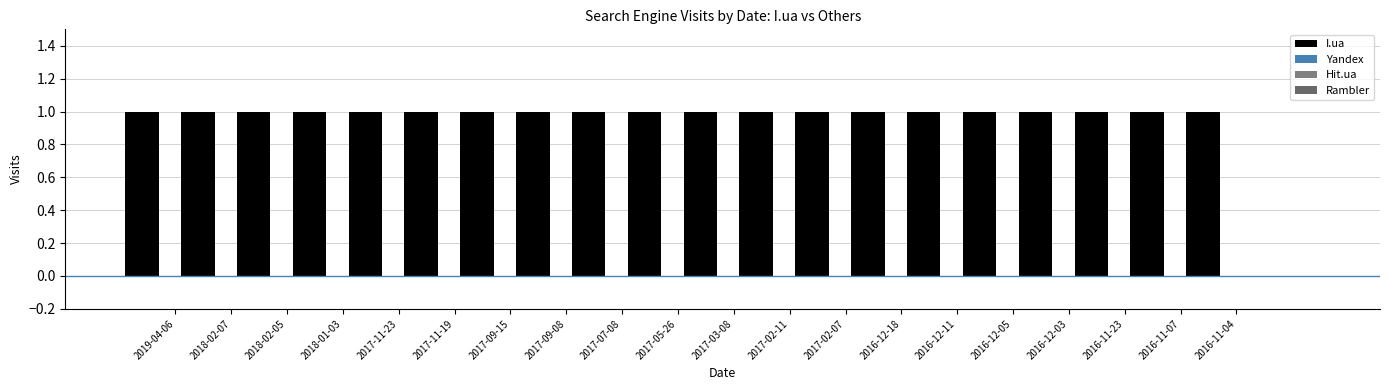

What is the total value across all series at 2017-02-07?

1